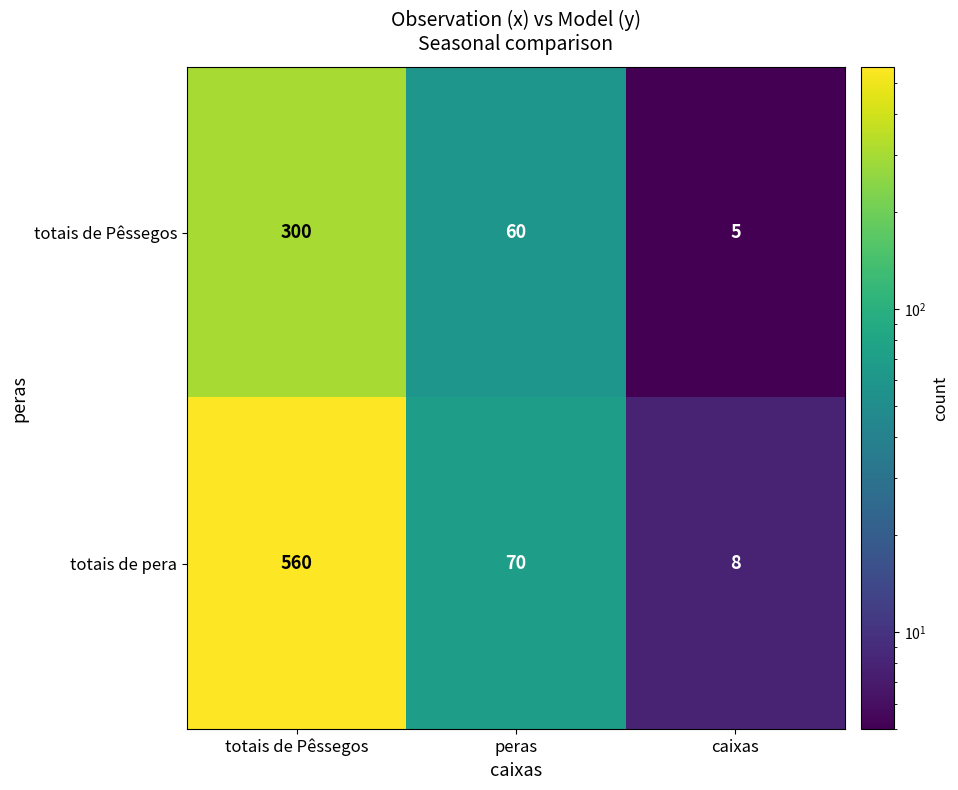

Which series has the largest total across all categories?

totais de pera